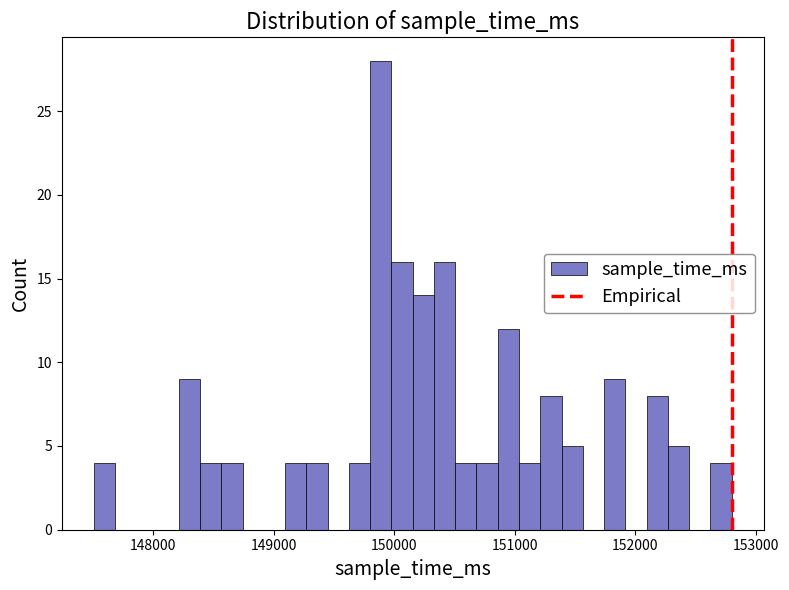

Around what value on the x-axis is the tallest bar? Give the approximate position of its centre, as read against the axis.

149900